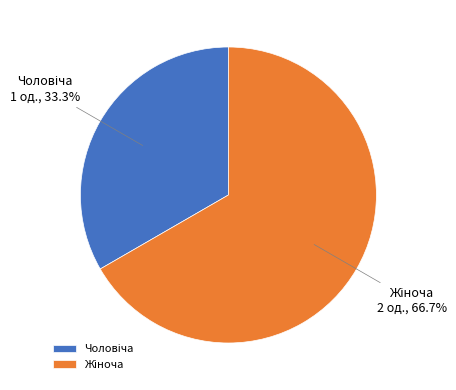

Does any single category account for the majority?

Yes